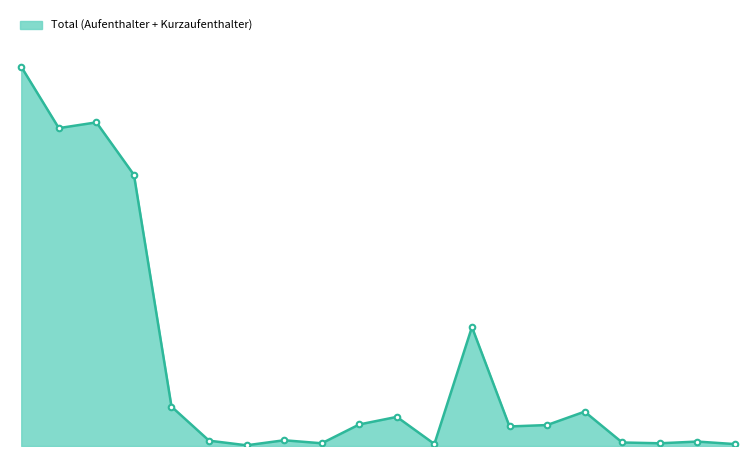

Is this an area chart (filled region under the line)?

Yes